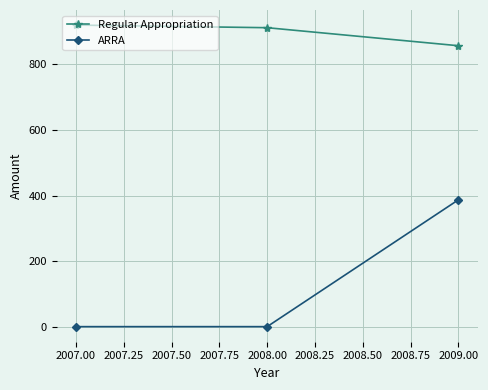

True or false: ARRA has a value of 523 at 2009.00.

False